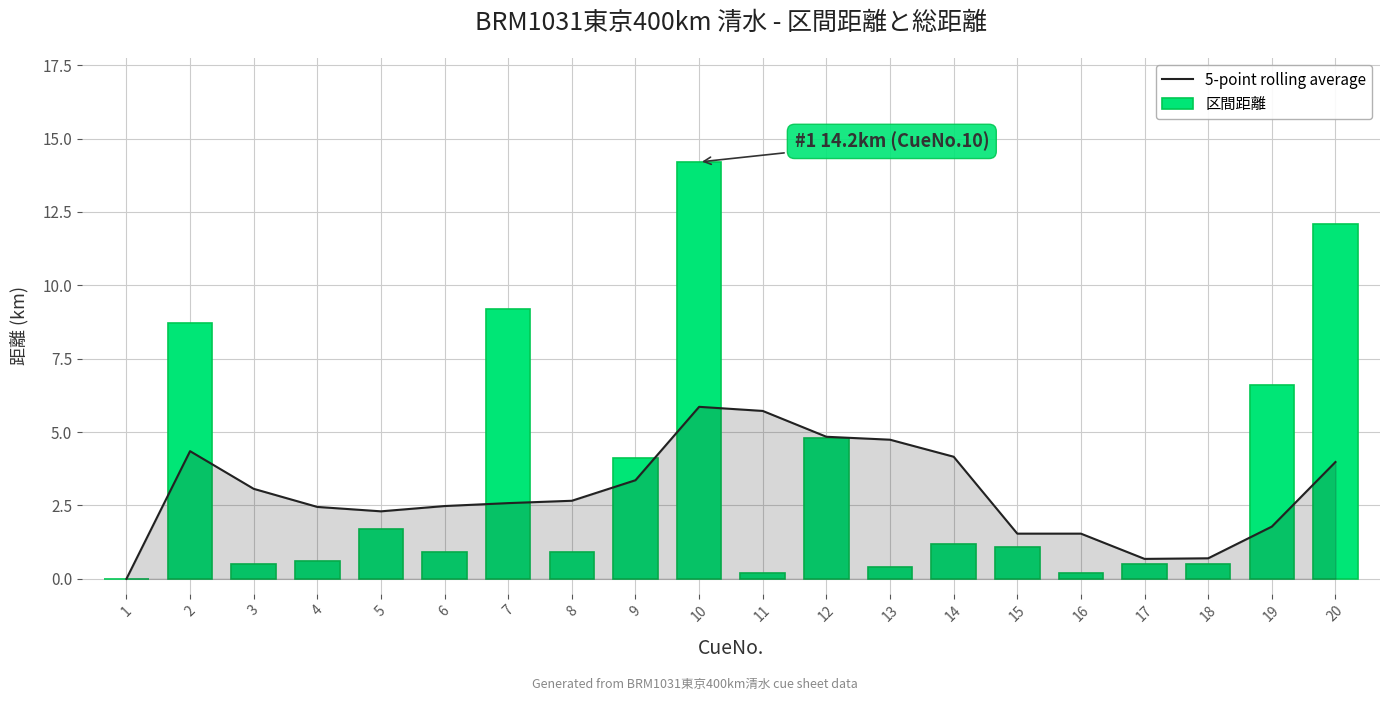

The value of 区間距離 at 12 is 8.3. True or false?

False